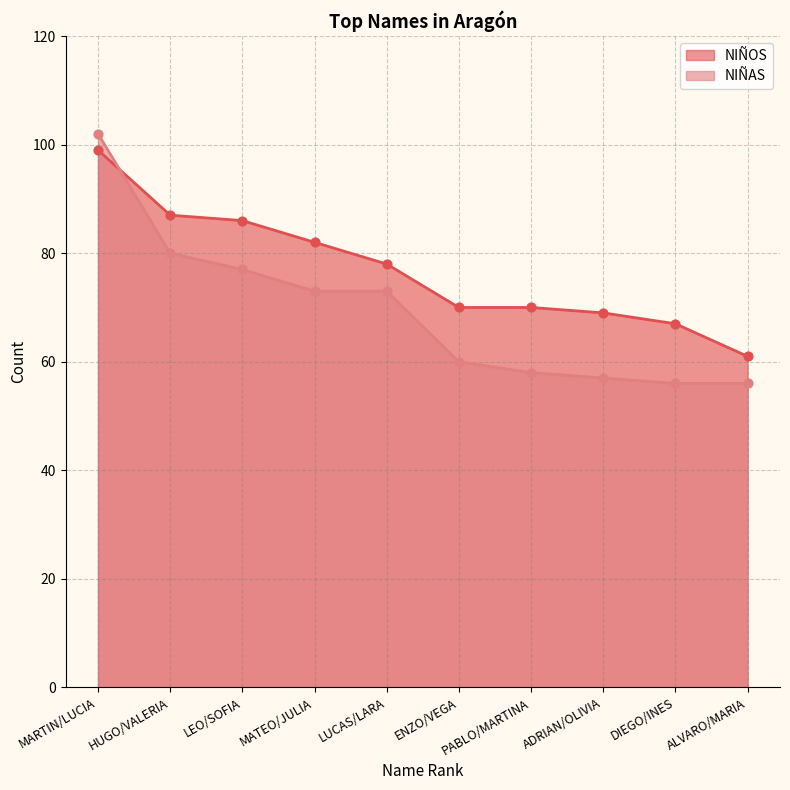

Which series has the largest total across all categories?

NIÑOS